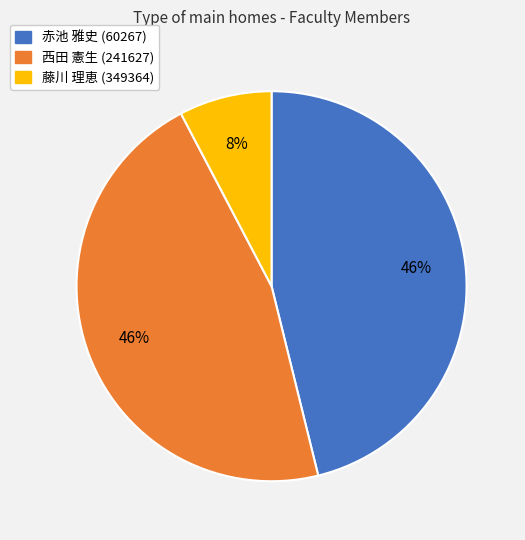

Is there a majority slice in this chart?

No